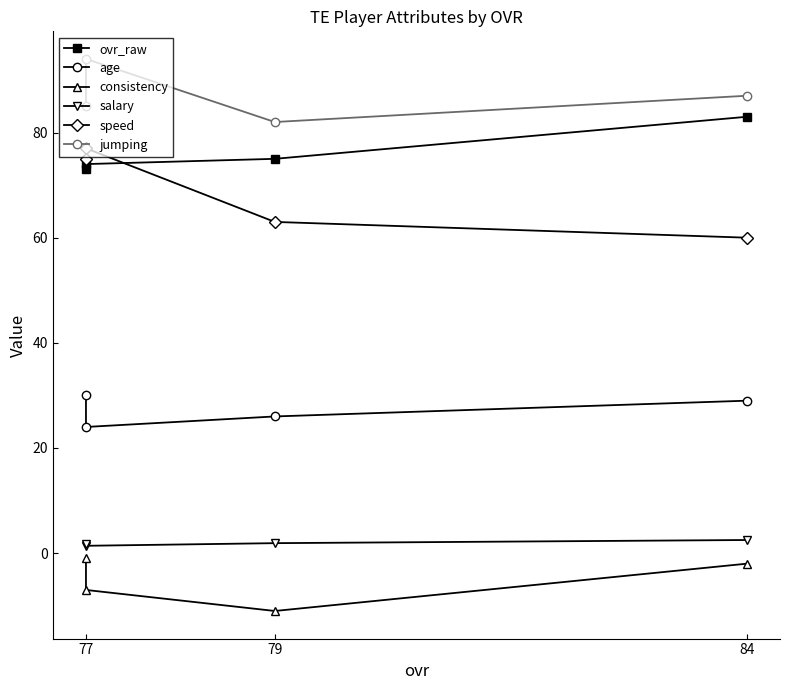

True or false: age and speed intersect in this chart.

False